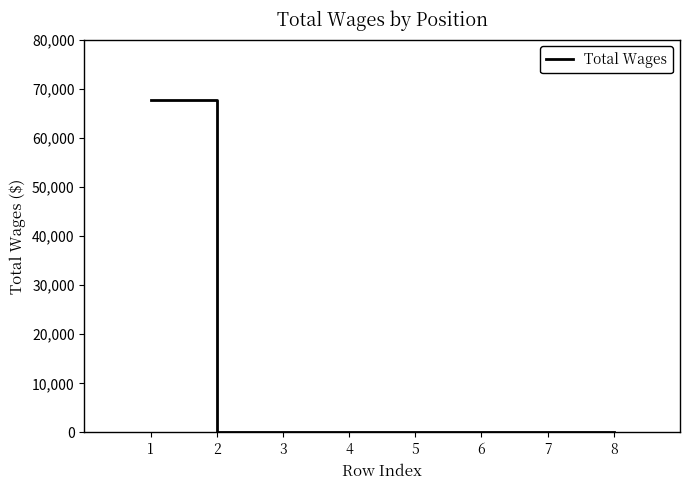

What is the maximum value shown in the chart?

67719